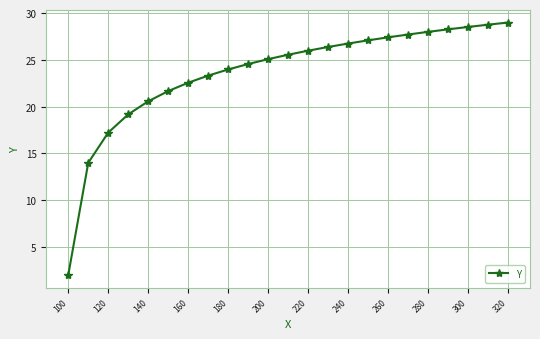

What is the difference between the maximum and second lowest values?

15.0